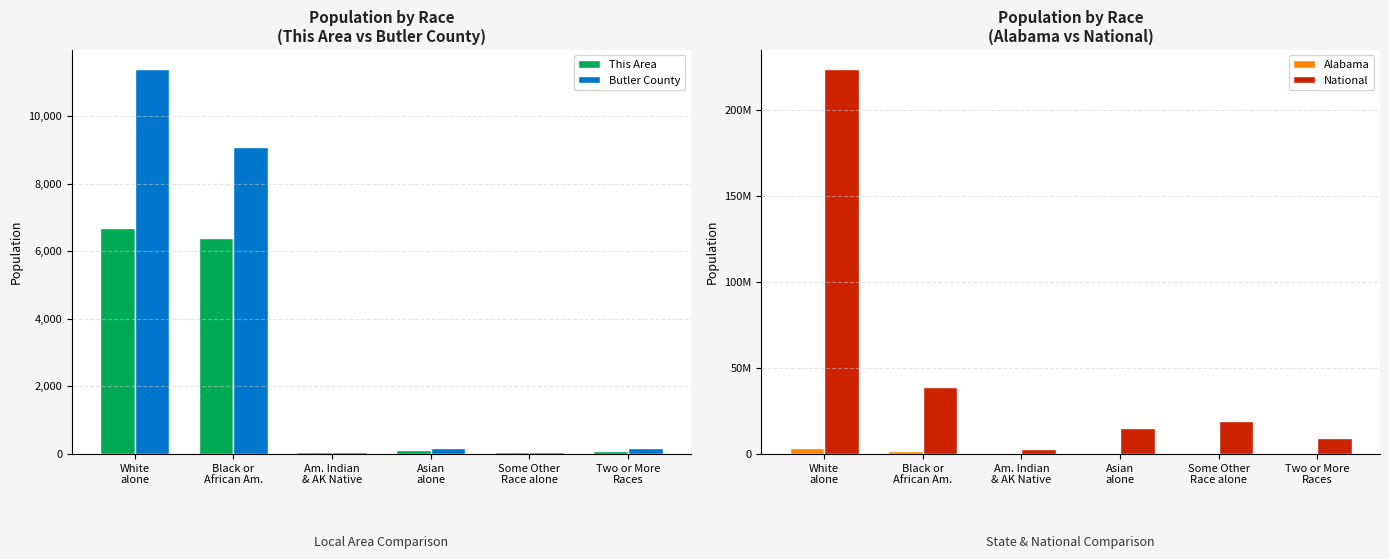

List the labels in order of Butler County value, smallest first.

Some Other
Race alone, Am. Indian
& AK Native, Two or More
Races, Asian
alone, Black or
African Am., White
alone